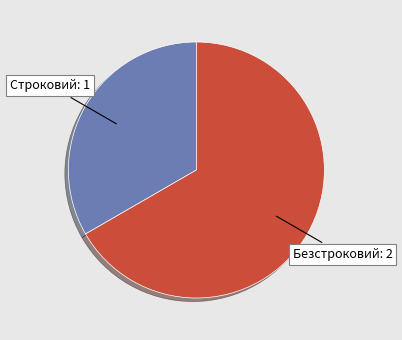

Does any single category account for the majority?

Yes